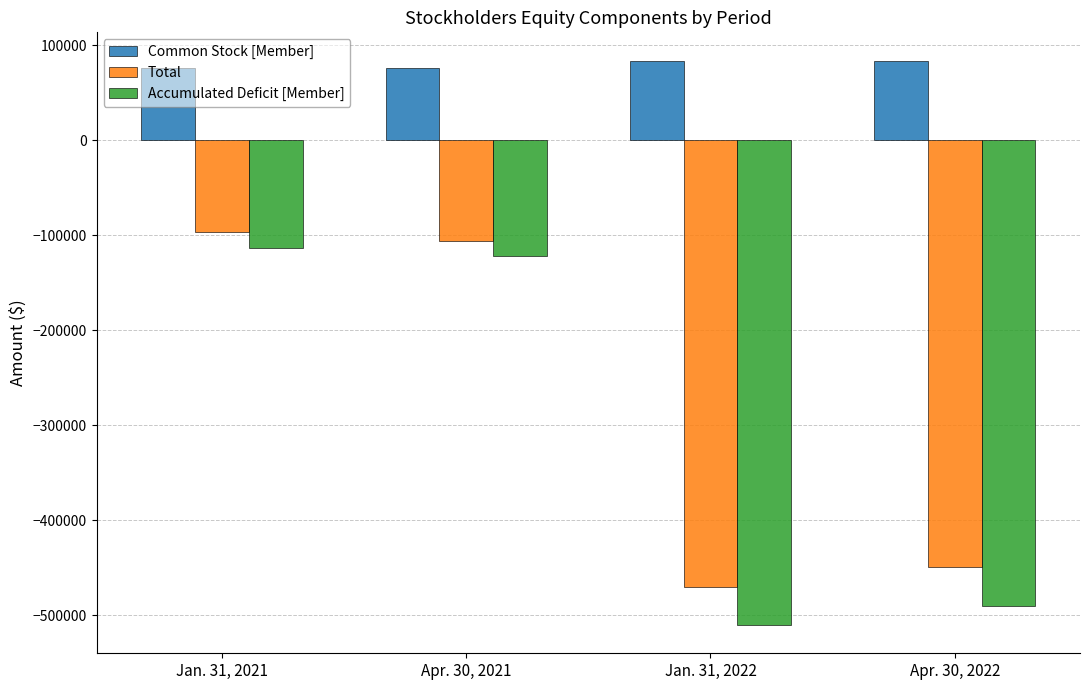

At which label does Total first exceed -105982?

Jan. 31, 2021